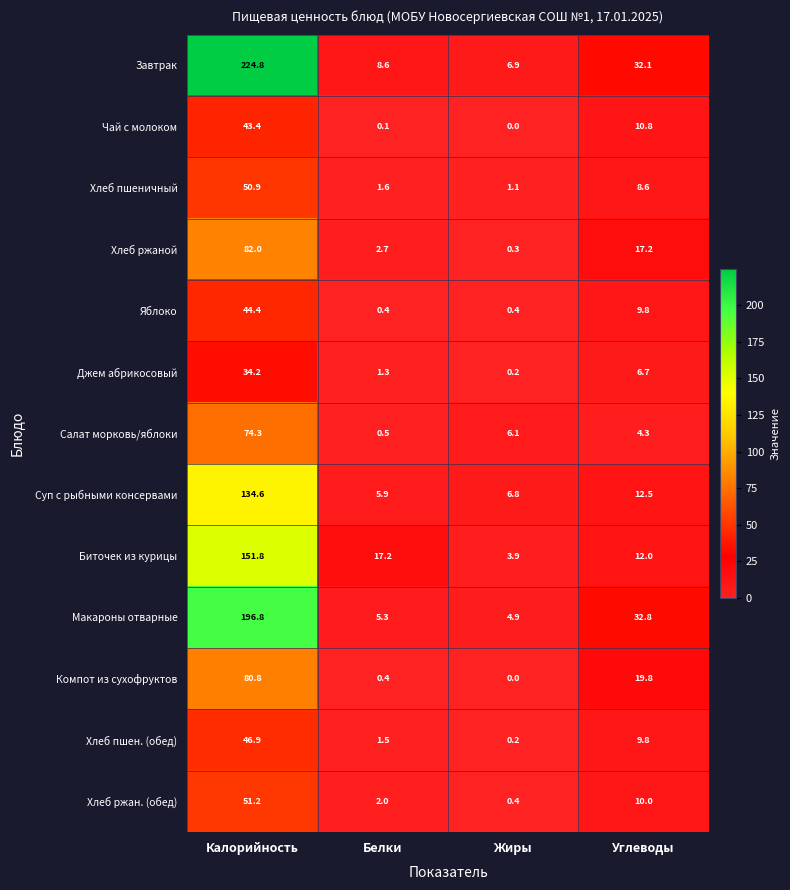

The Хлеб ржан. (обед) series shows 91.1 at Калорийность. True or false?

False